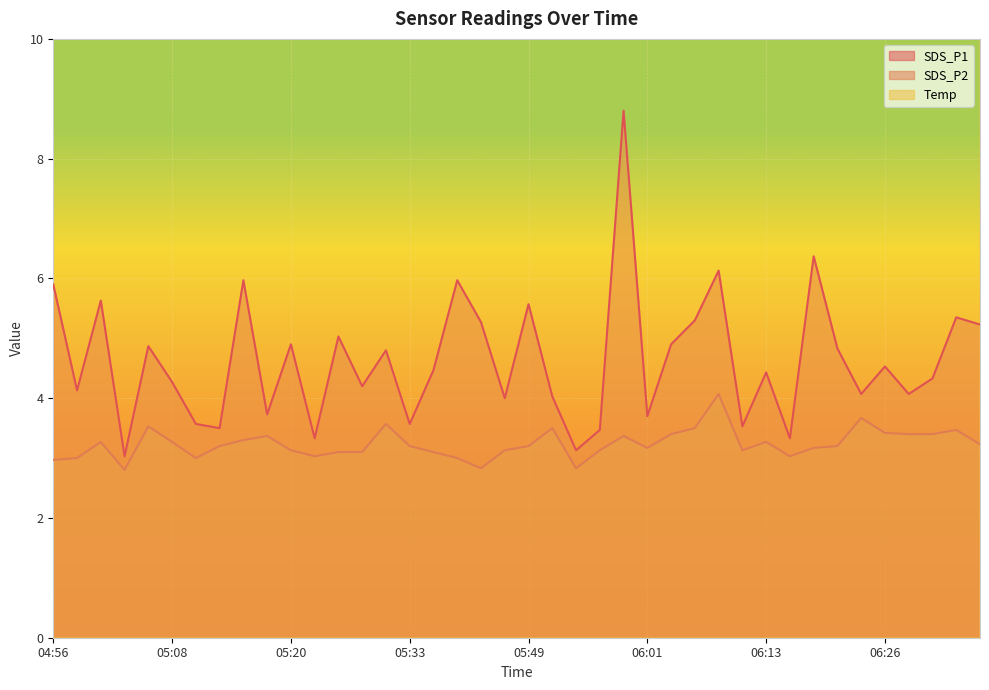

What are all the series names shown in the legend?

SDS_P1, SDS_P2, Temp